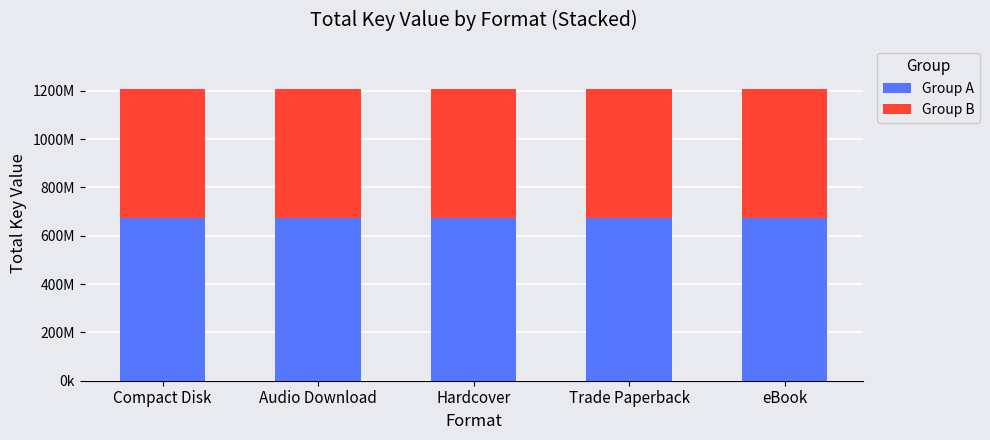

List the labels in order of Group A value, smallest first.

Compact Disk, Audio Download, Hardcover, Trade Paperback, eBook